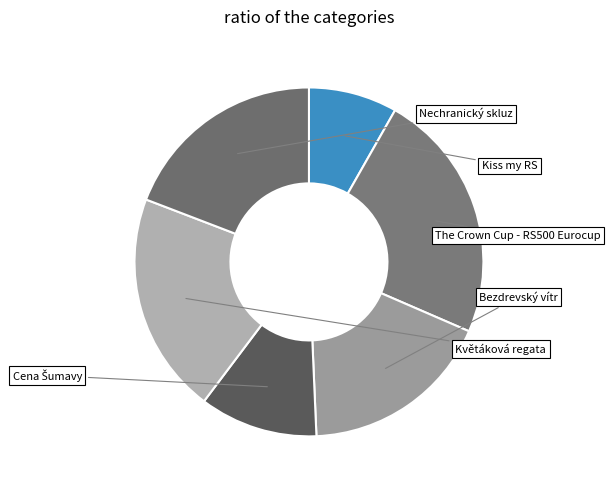

Is the sum of Cena Šumavy and The Crown Cup - RS500 Eurocup greater than half?

No